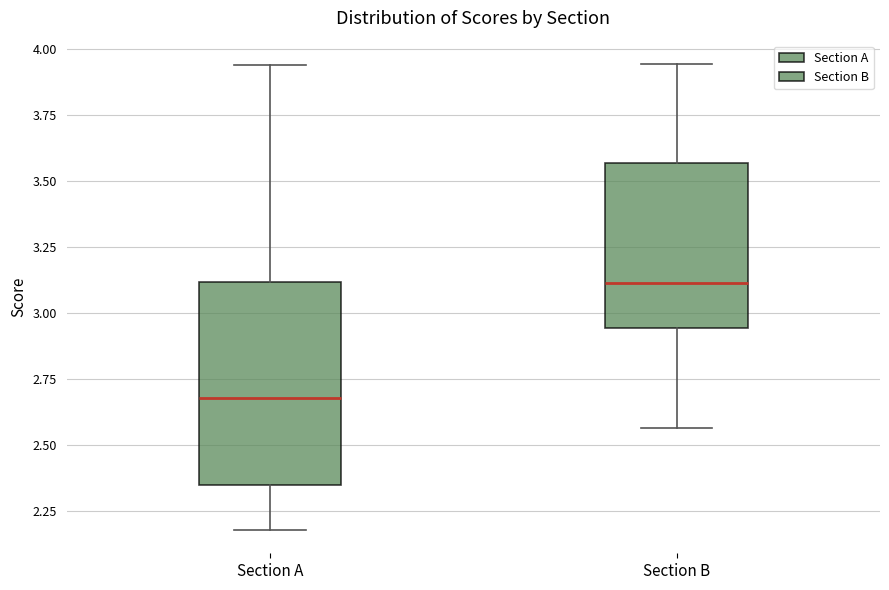

Where is the lower edge of the box for Section A on the y-axis? The values are not printed on the chart, so give them approximately, as read against the axis.

2.35